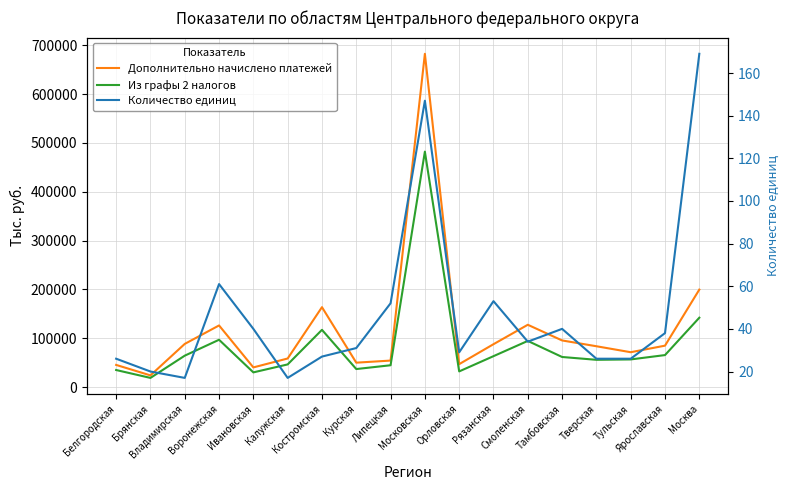

How many data points in Из графы 2 налогов are less than 61851?

9